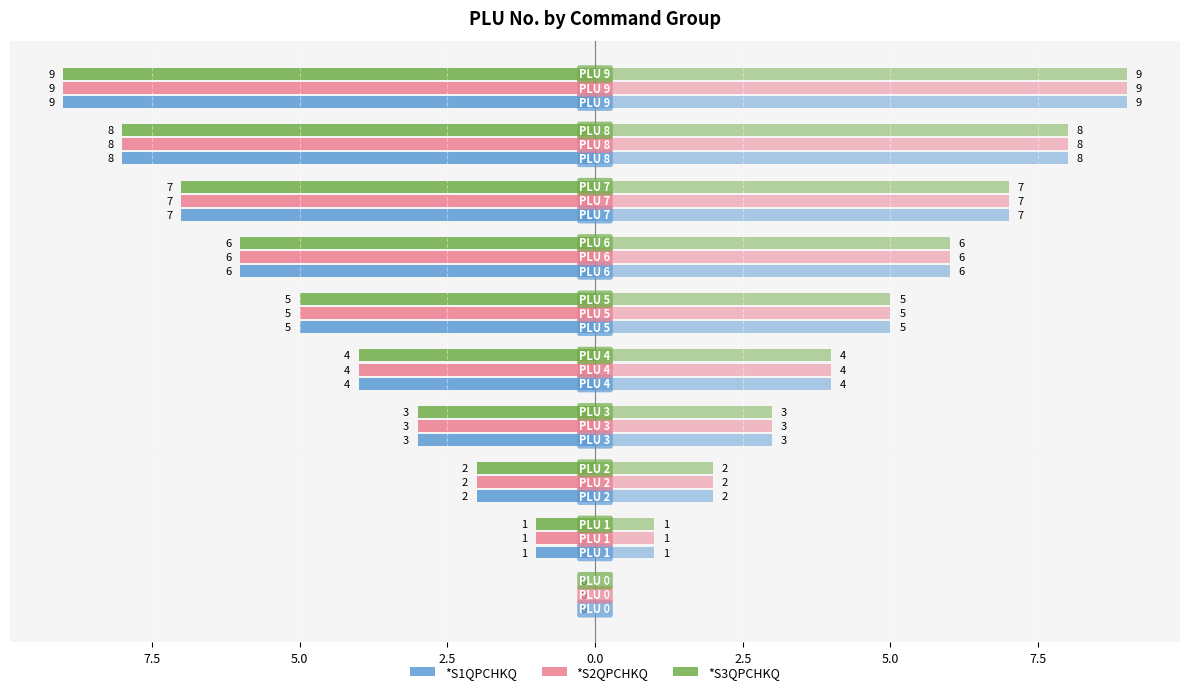

What is the total value across all series at 2.5?

-9